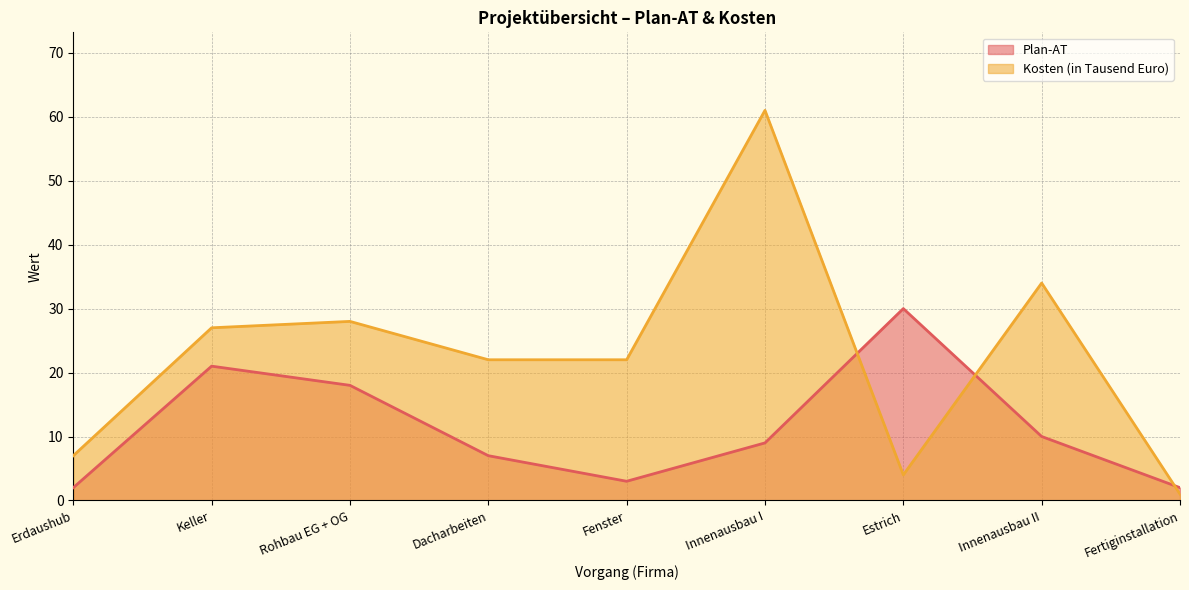

How many data points in Kosten (in Tausend Euro) are above 22?

4